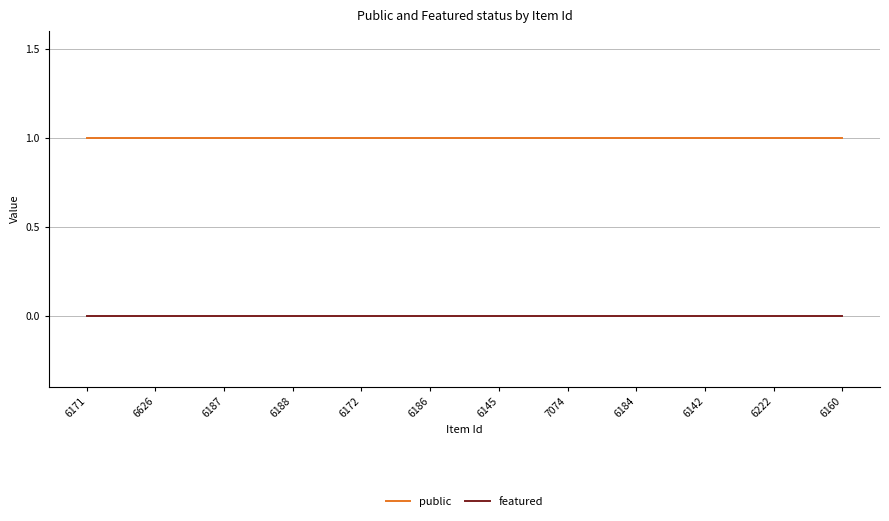

Reading right to left, transcribe all the data shown in this chart.

public: 6160=1	6222=1	6142=1	6184=1	7074=1	6145=1	6186=1	6172=1	6188=1	6187=1	6626=1	6171=1
featured: 6160=0	6222=0	6142=0	6184=0	7074=0	6145=0	6186=0	6172=0	6188=0	6187=0	6626=0	6171=0